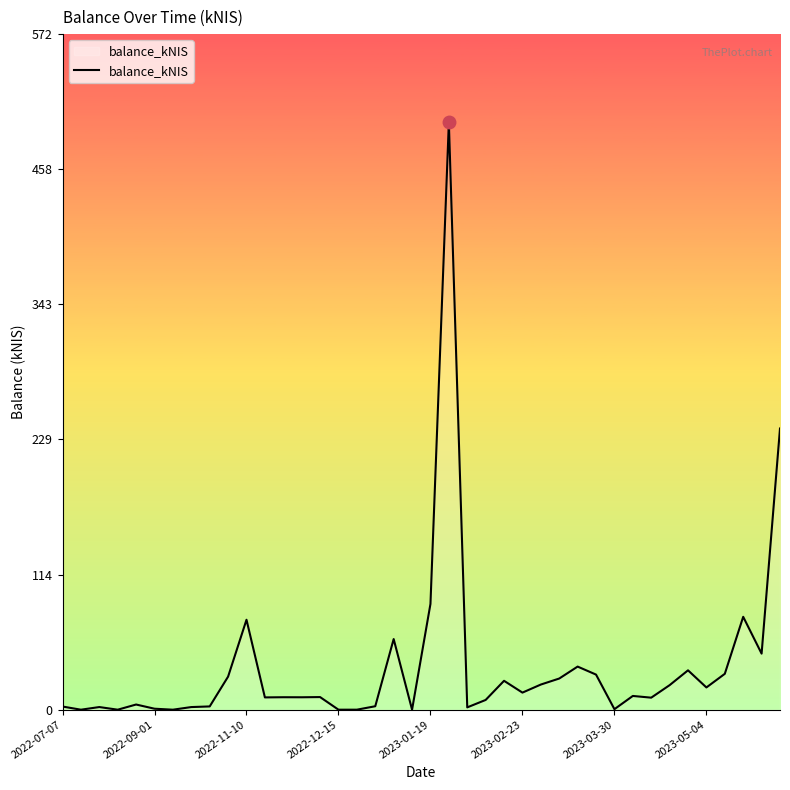

What is the maximum value shown in the chart?

497.3